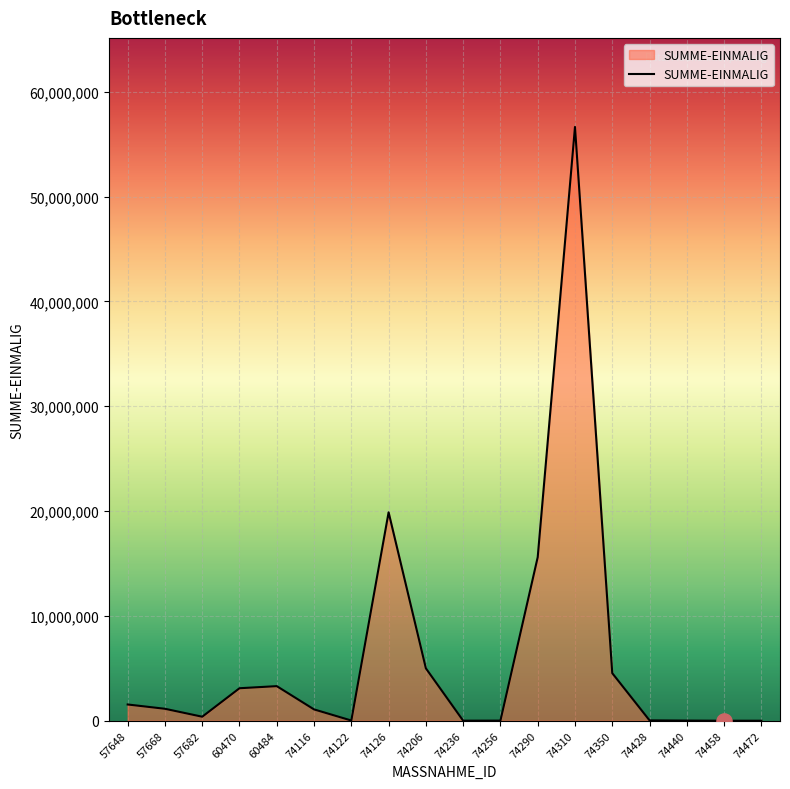

What is the change in value from 74126 to 74440?

-19865950